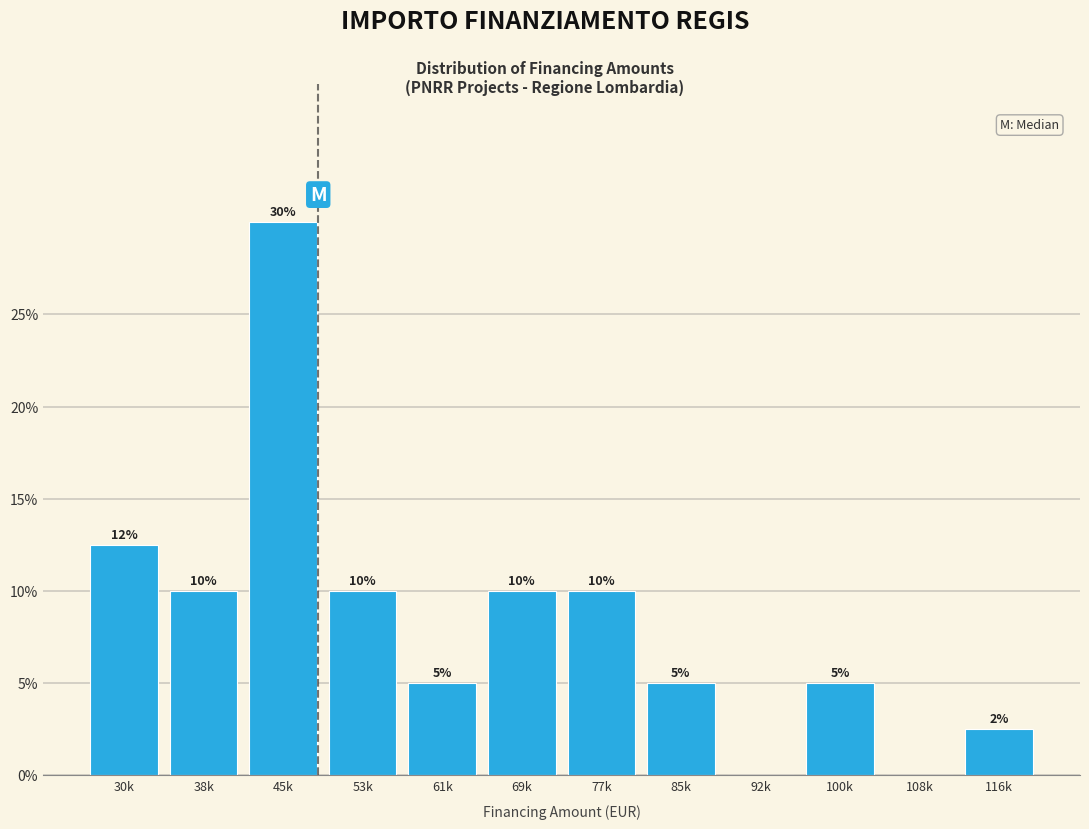

What is the maximum value shown in the chart?

30.0